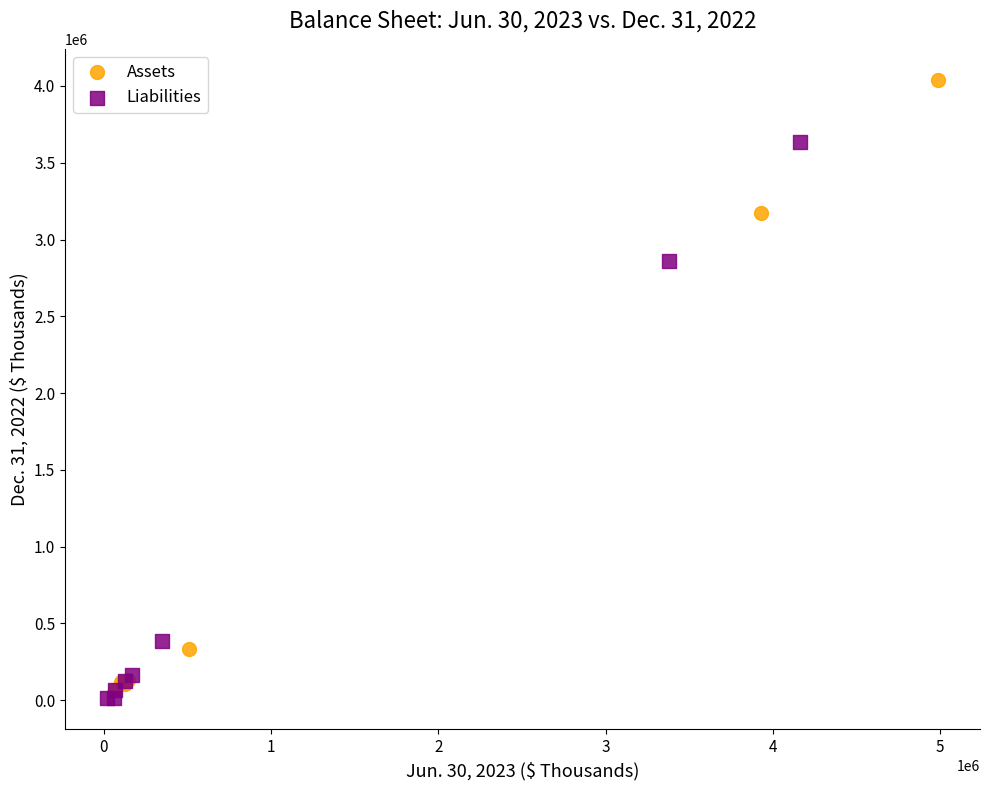

Which series has the widest spread of Y values?

Assets